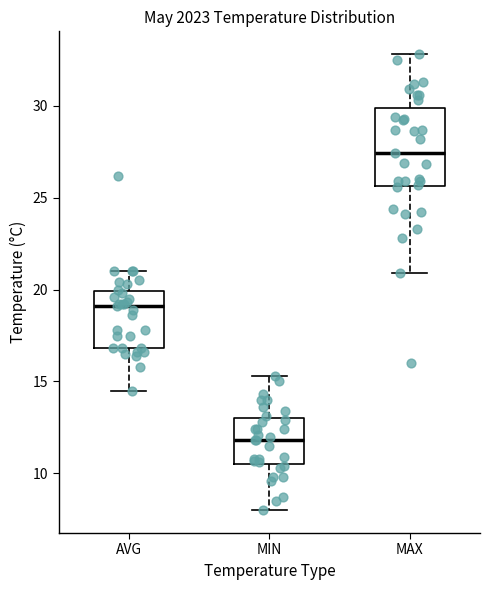

Reading left to right, transcribe this box plot: for each box, give where its median line is, the range the box spans, and where its two whiskers end, as read against the y-axis. The values are not printed on the chart, so give them approximately, as read against the axis.

AVG: median 19.0, box 17.0 to 20.0, whiskers 14.5 to 21.0
MIN: median 12.0, box 10.5 to 13.0, whiskers 8.0 to 15.5
MAX: median 27.5, box 25.5 to 30.0, whiskers 21.0 to 33.0